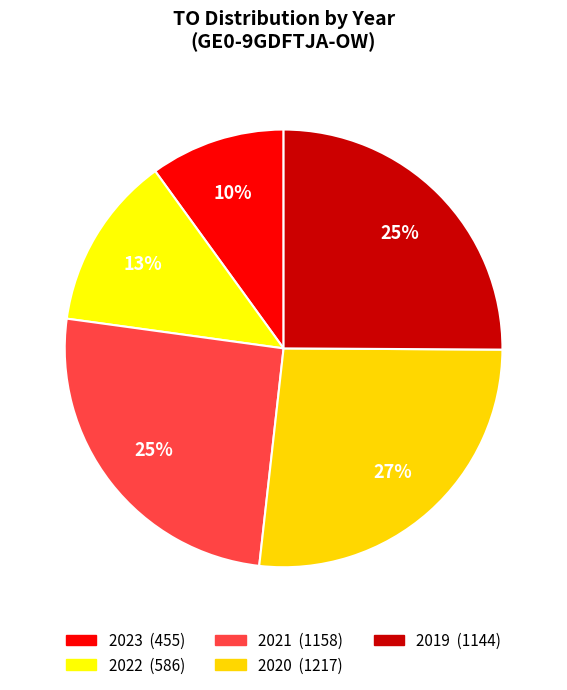

Which slice is the smallest?

2023